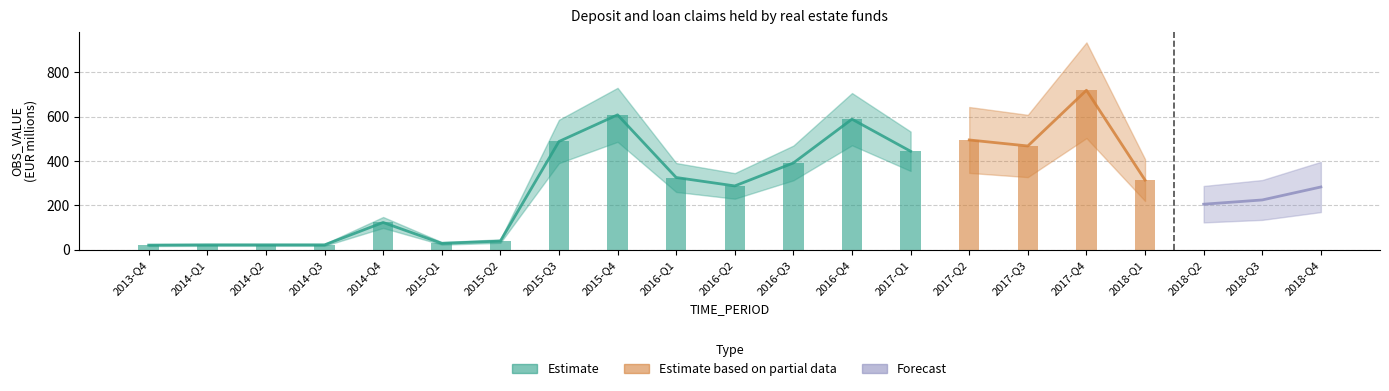

List the labels in order of Estimate value, smallest first.

2013-Q4, 2014-Q1, 2014-Q2, 2014-Q3, 2015-Q1, 2015-Q2, 2014-Q4, 2018-Q2, 2018-Q3, 2018-Q4, 2016-Q2, 2018-Q1, 2016-Q1, 2016-Q3, 2017-Q1, 2017-Q3, 2015-Q3, 2017-Q2, 2016-Q4, 2015-Q4, 2017-Q4